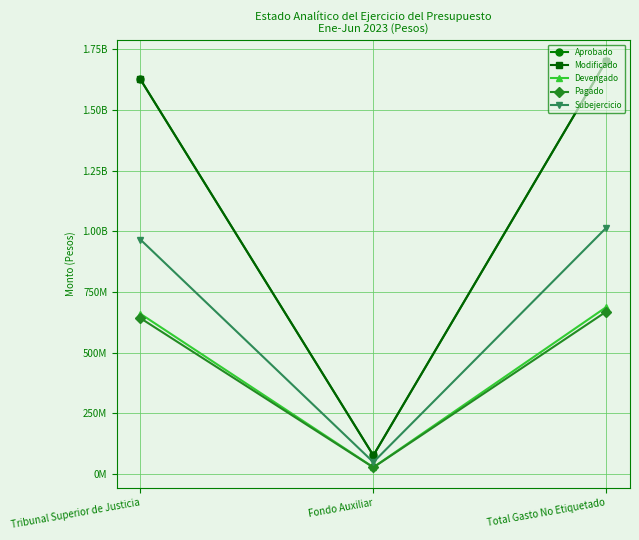

What position from the right is Tribunal Superior de Justicia?

3